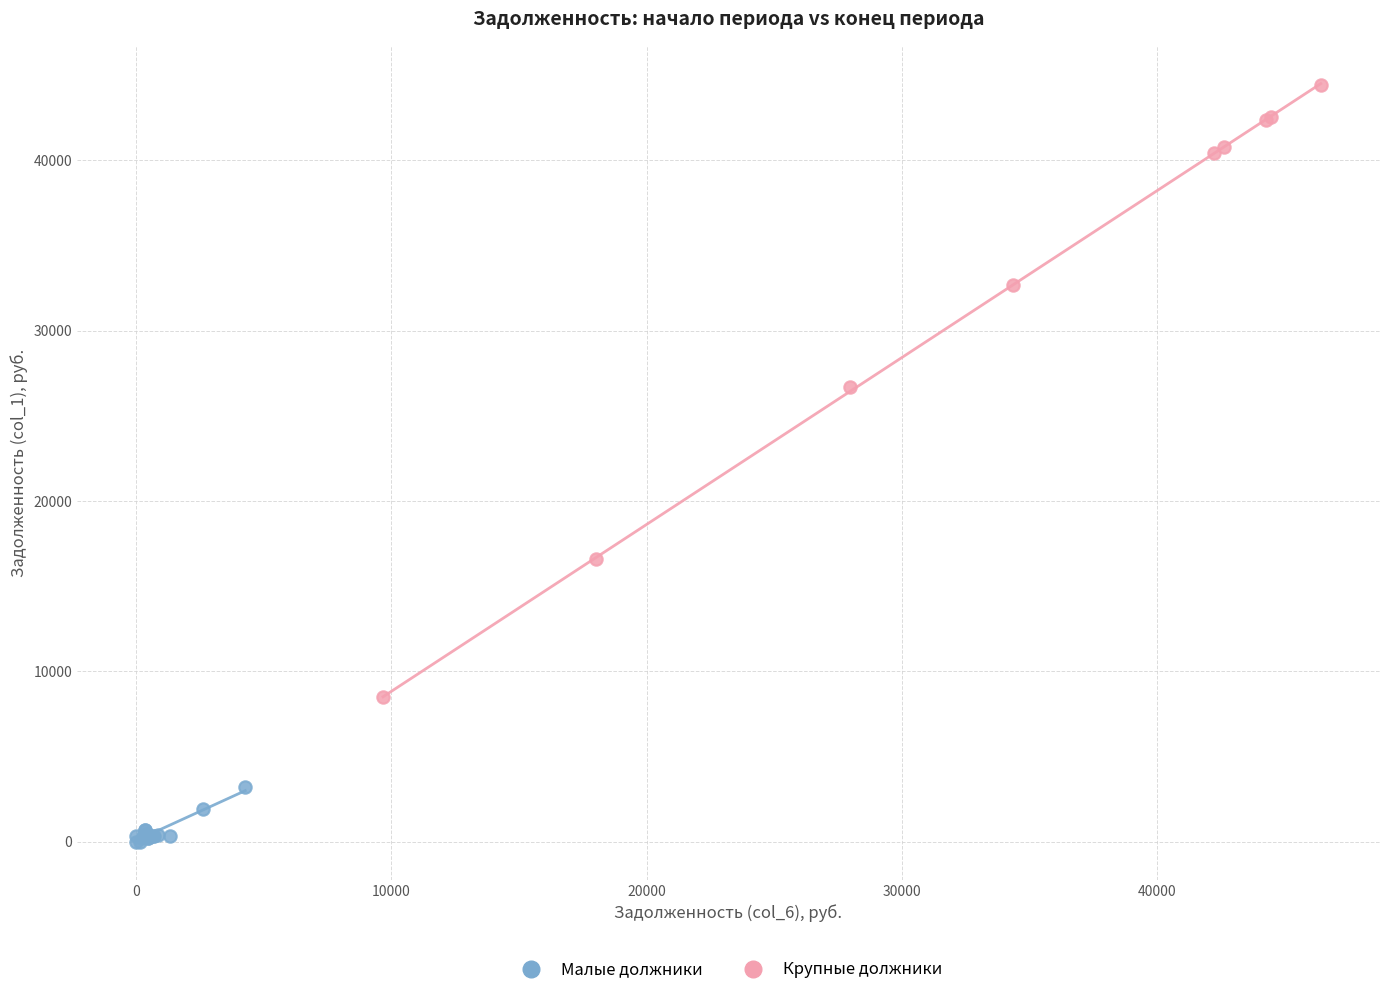

Which series contains the highest Y value?

Крупные должники